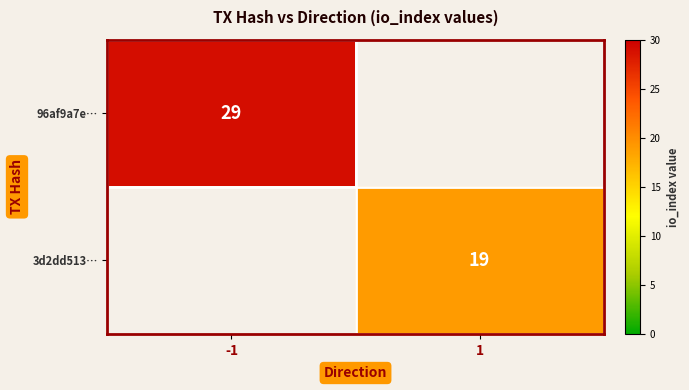

The value of 3d2dd513… at 1 is 8. True or false?

False